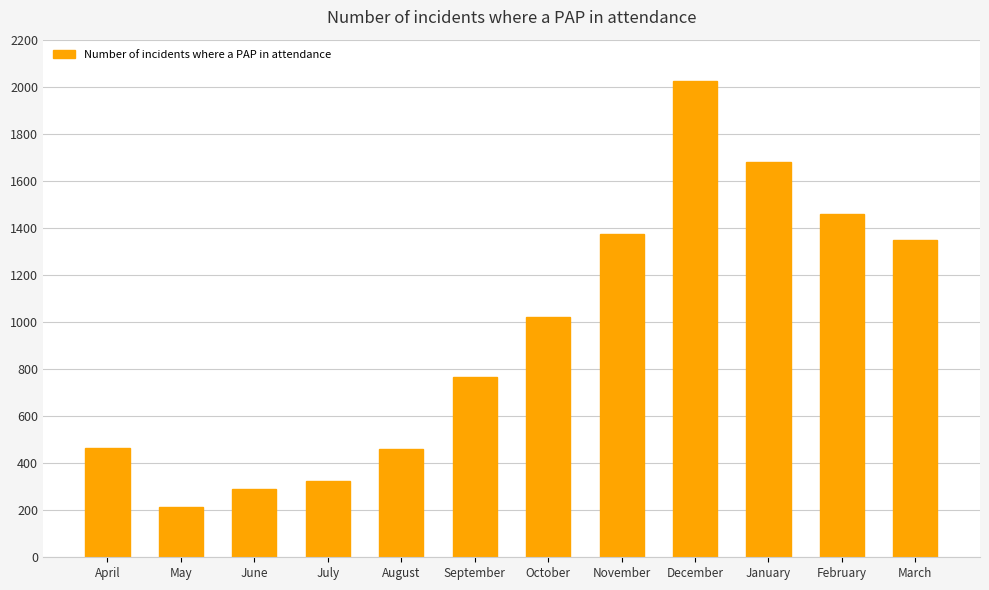

What is the sum of all values?

11425